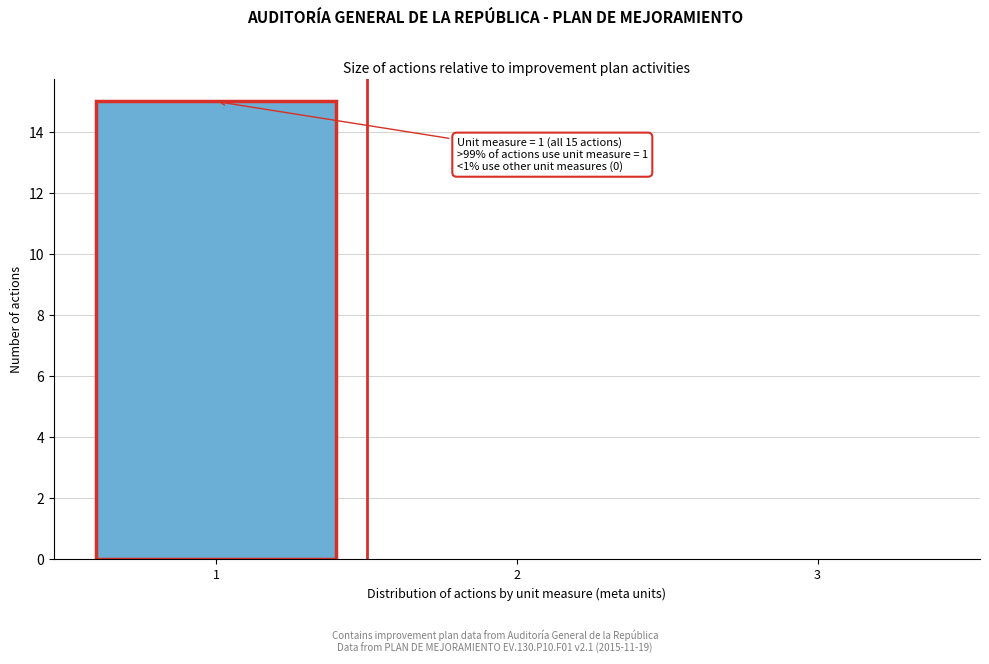

Over which range of the x-axis is the bar tallest?

0.5 to 1.5